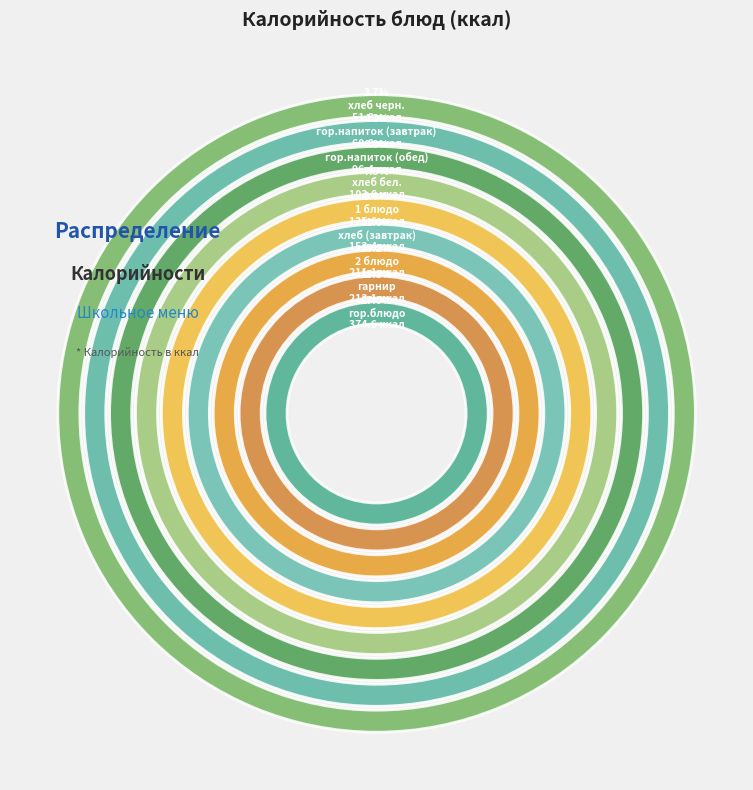

Which slice is the smallest?

хлеб черн.